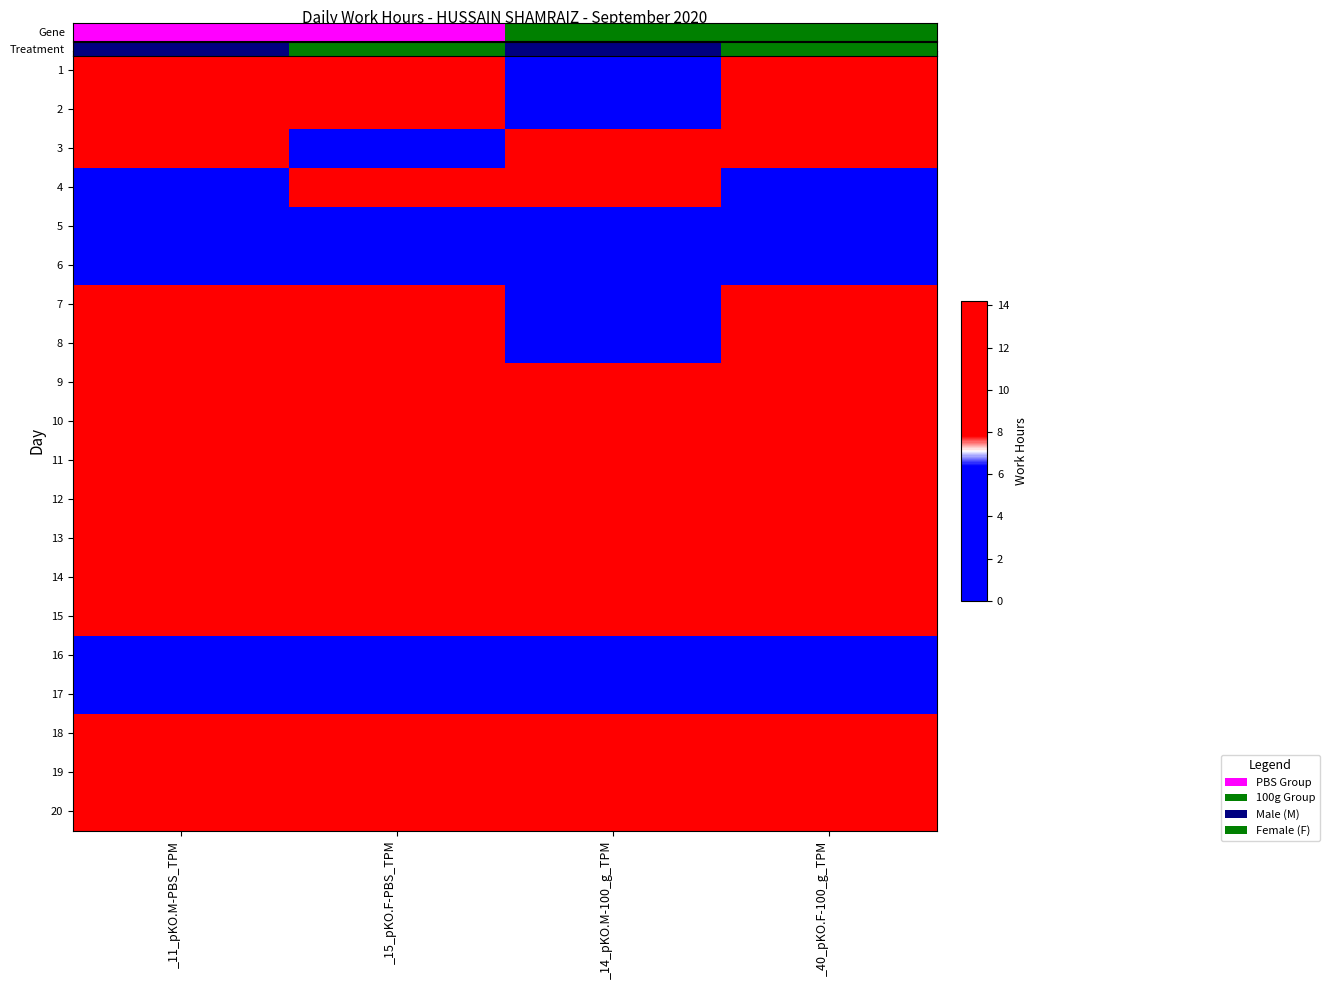

Between _15_pKO.F-PBS_TPM and _14_pKO.M-100_g_TPM, which series saw the biggest shift?

2